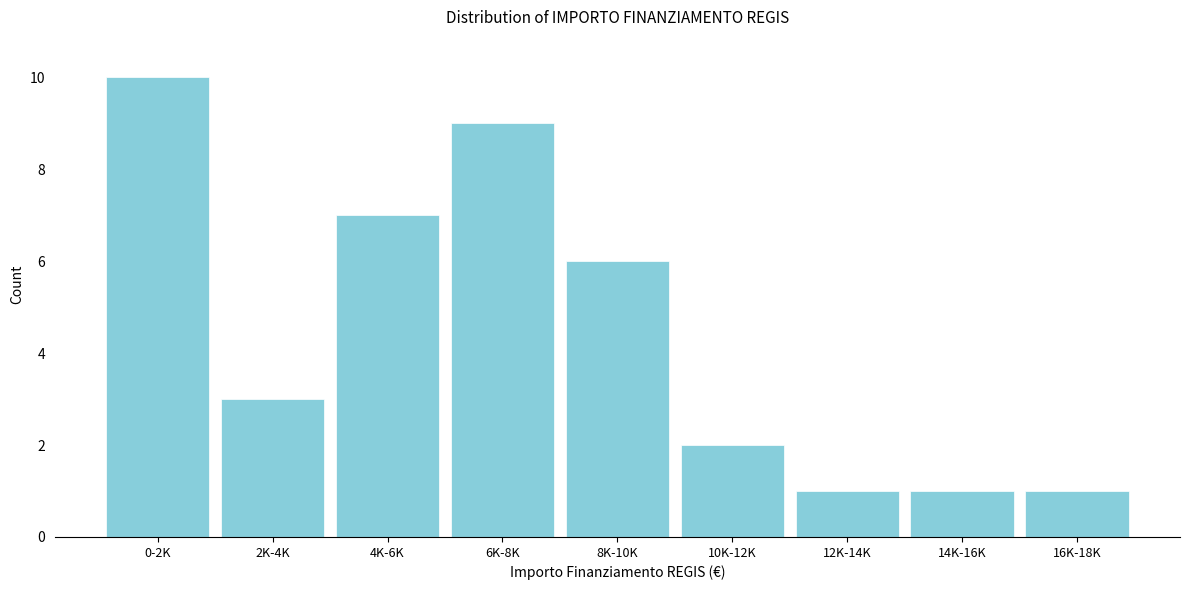

Reading left to right, extract all data points from this chart.

10	3	7	9	6	2	1	1	1